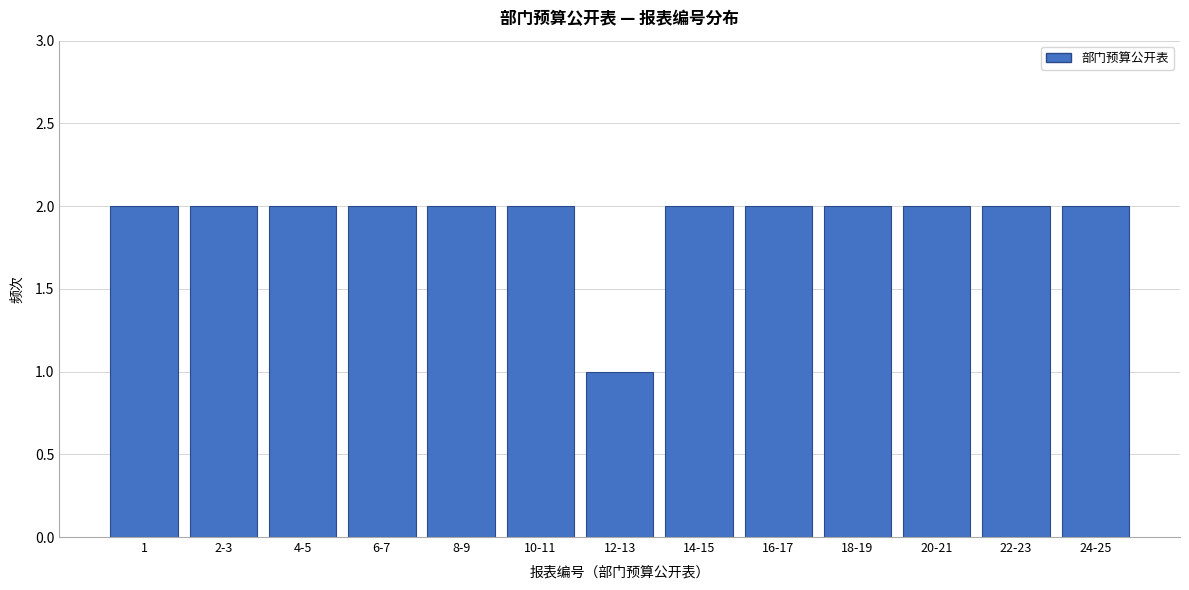

Reading left to right, what are all the values shown in this chart?

2	2	2	2	2	2	1	2	2	2	2	2	2